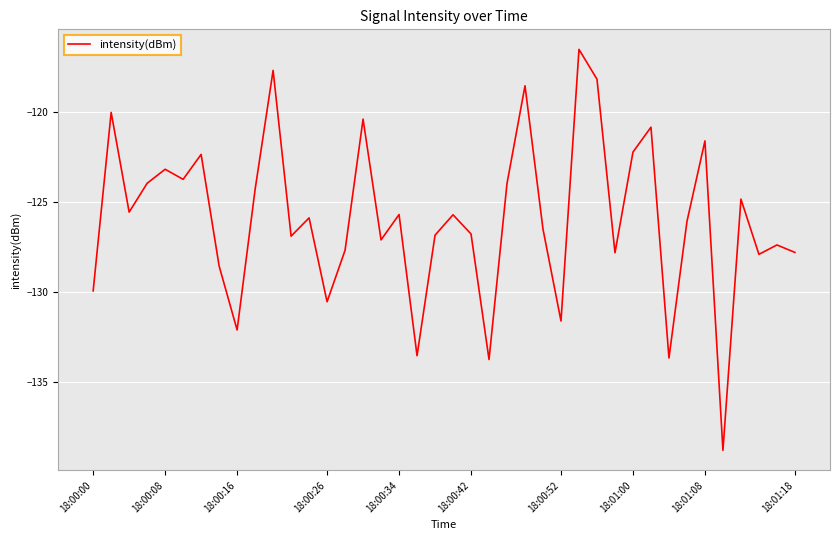

What is the smallest value displayed?

-138.8